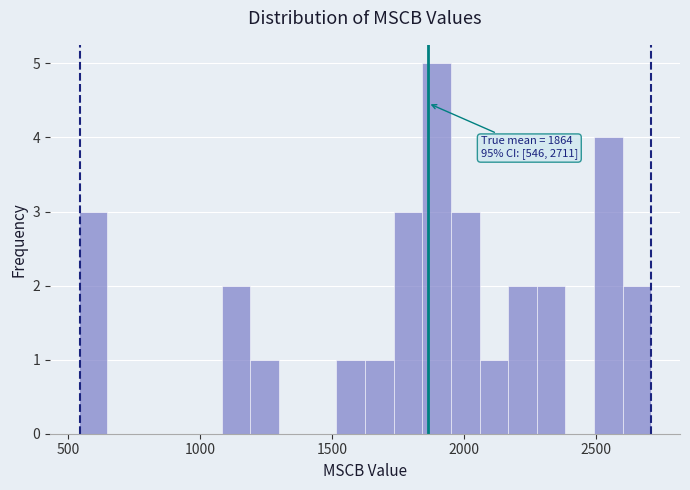

Read against the x-axis, roughly where is the centre of the tallest bar?

1900